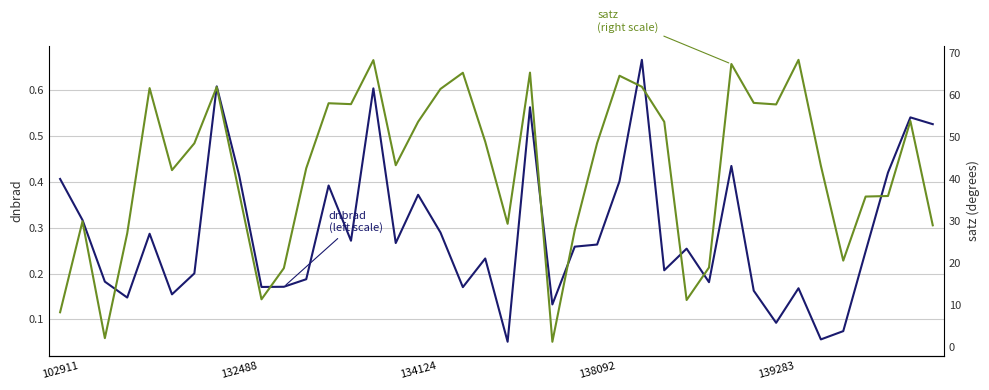

List the labels in order of satz (right scale) value, smallest first.

22, 134124, 102911, 28, 9, 10, 29, 35, 138092, 23, 39, 20, 132488, 36, 37, 8, 5, 11, 34, 15, 6, 24, 19, 27, 16, 38, 32, 13, 12, 31, 17, 139283, 7, 26, 25, 18, 21, 30, 14, 33